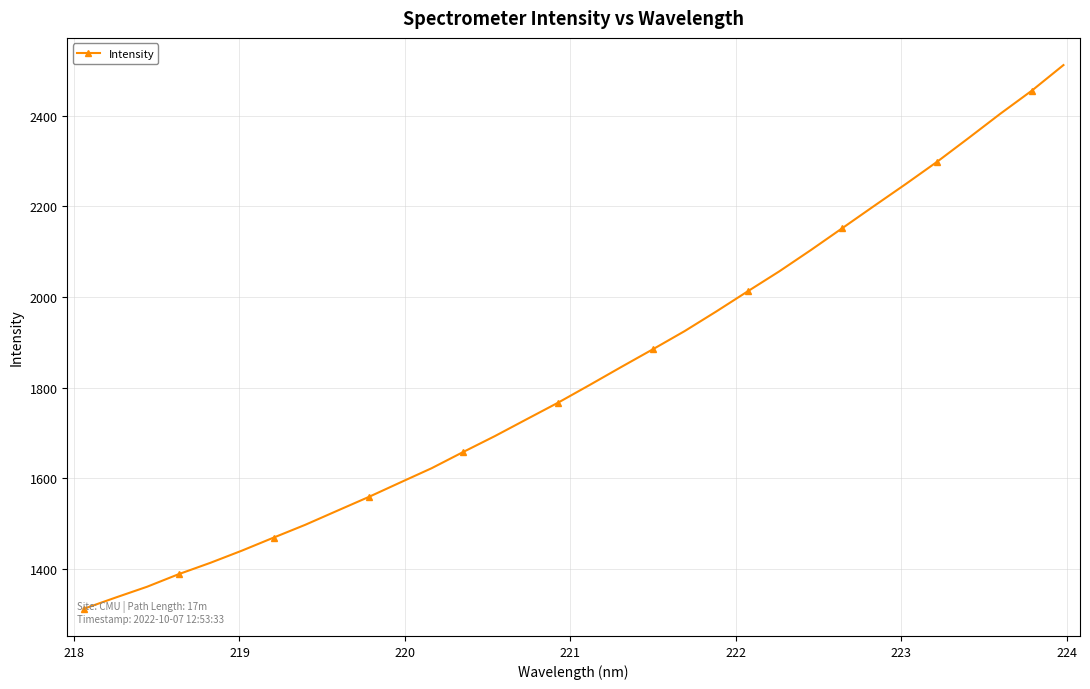

What is the maximum value shown in the chart?

2511.9